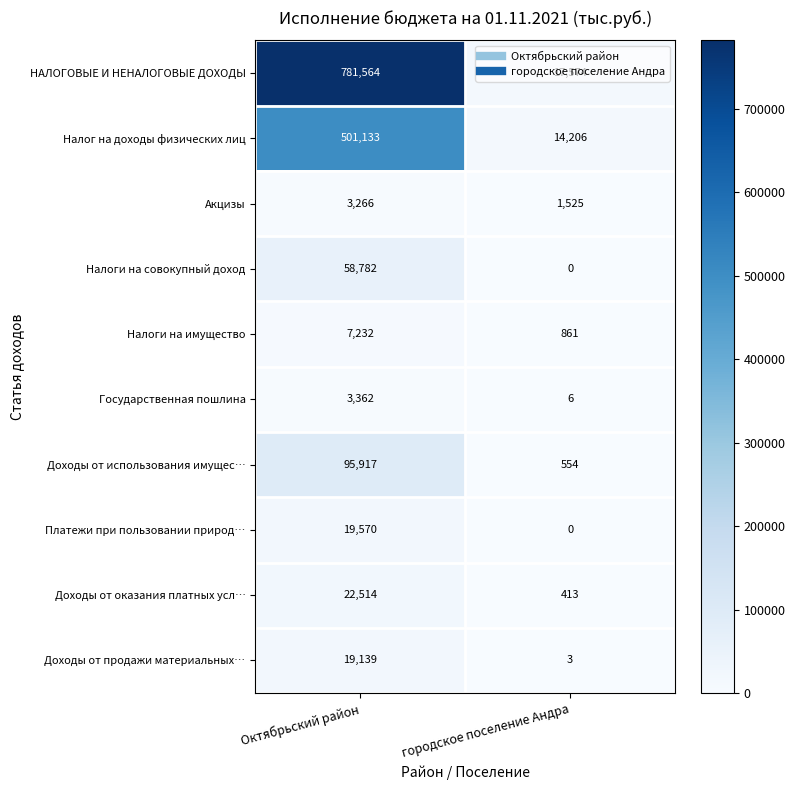

What is the sum of all Доходы от продажи материальных… values?

19142